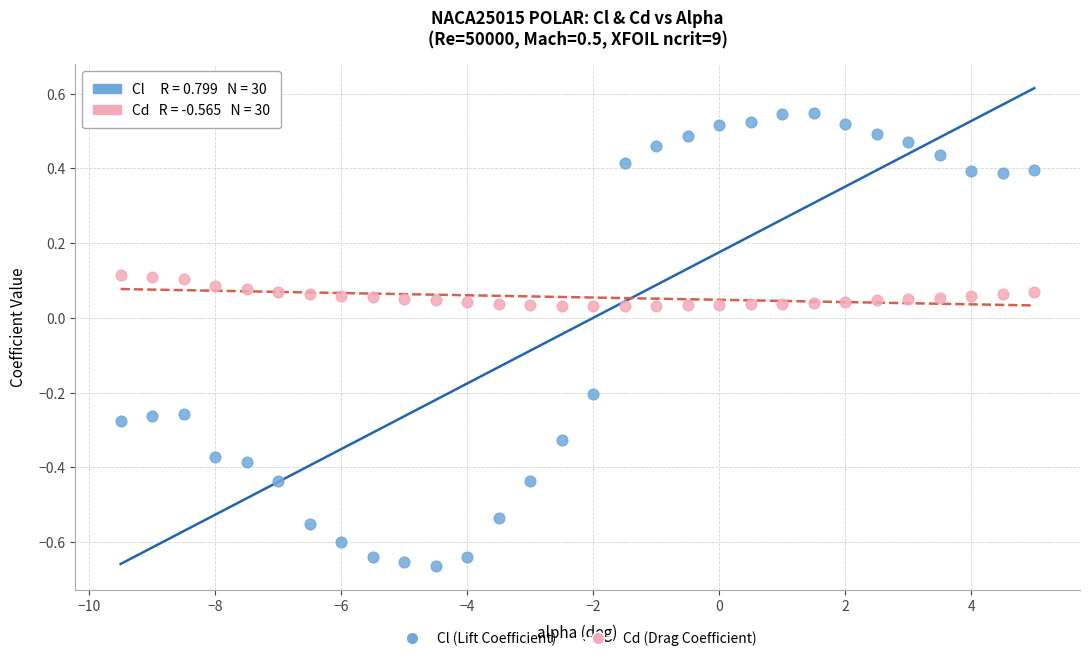

Which series reaches the maximum Y coordinate?

Cl (Lift Coefficient)